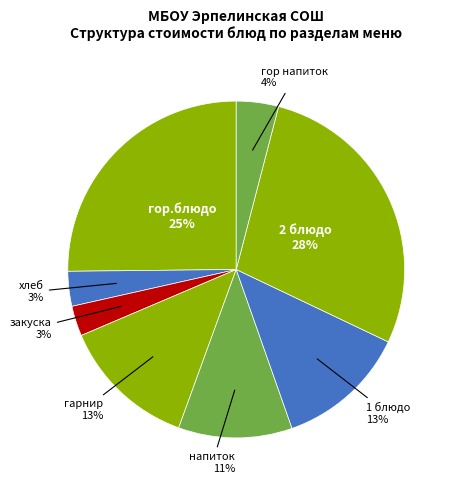

To the nearest percent, what is the difference between the напиток and гарнир slice percentages?

2%